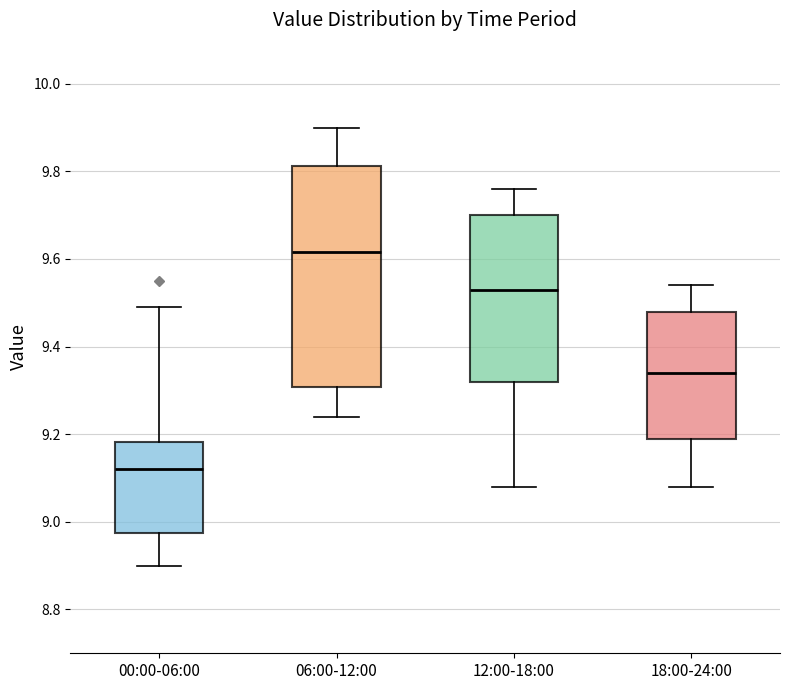

Where is the upper edge of the box for 00:00-06:00 on the y-axis? The values are not printed on the chart, so give them approximately, as read against the axis.

9.18